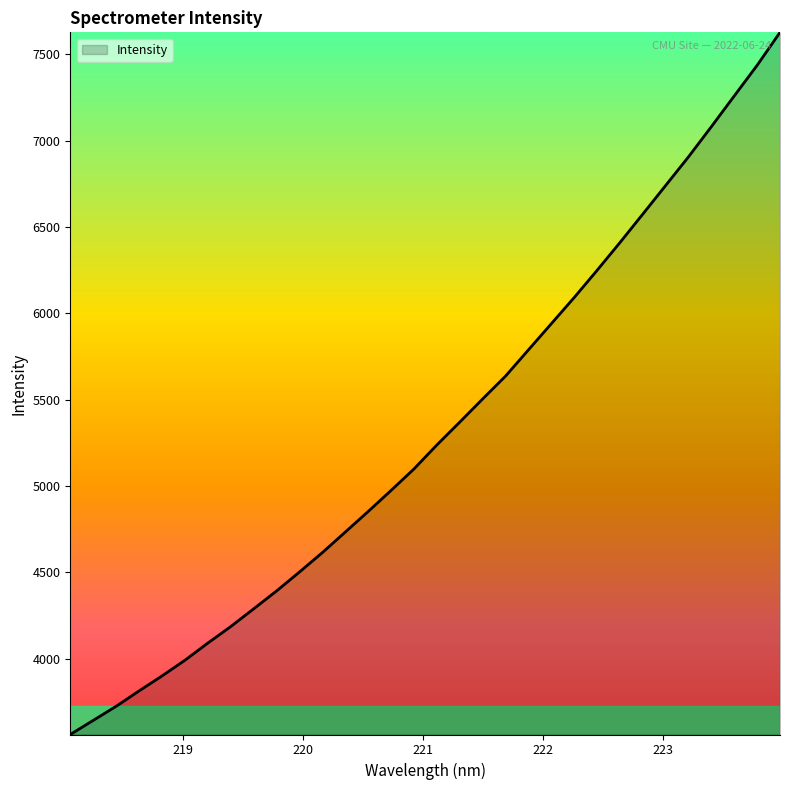

Count the number of categories in the chart.

32